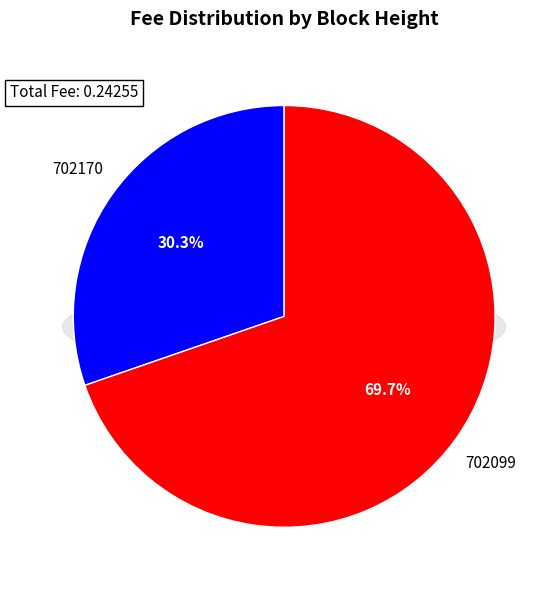

Is it true that 702170 is 30% of the pie?

True